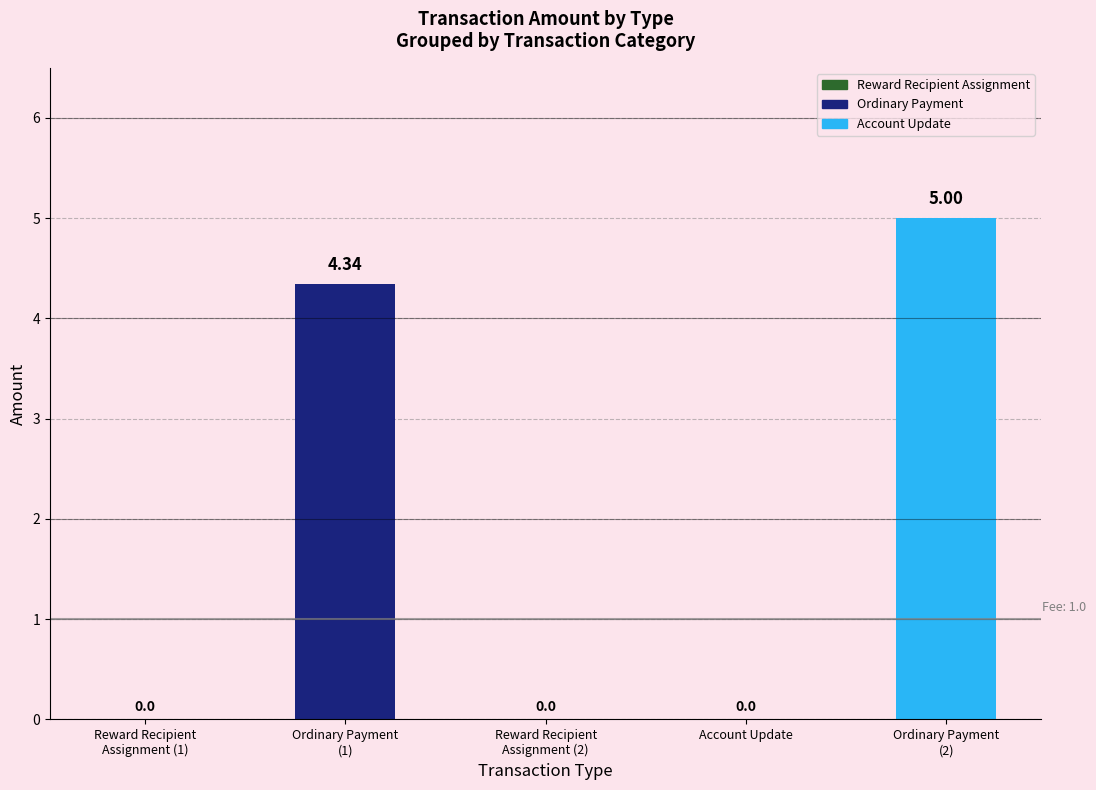

What is the sum of all values?

9.3